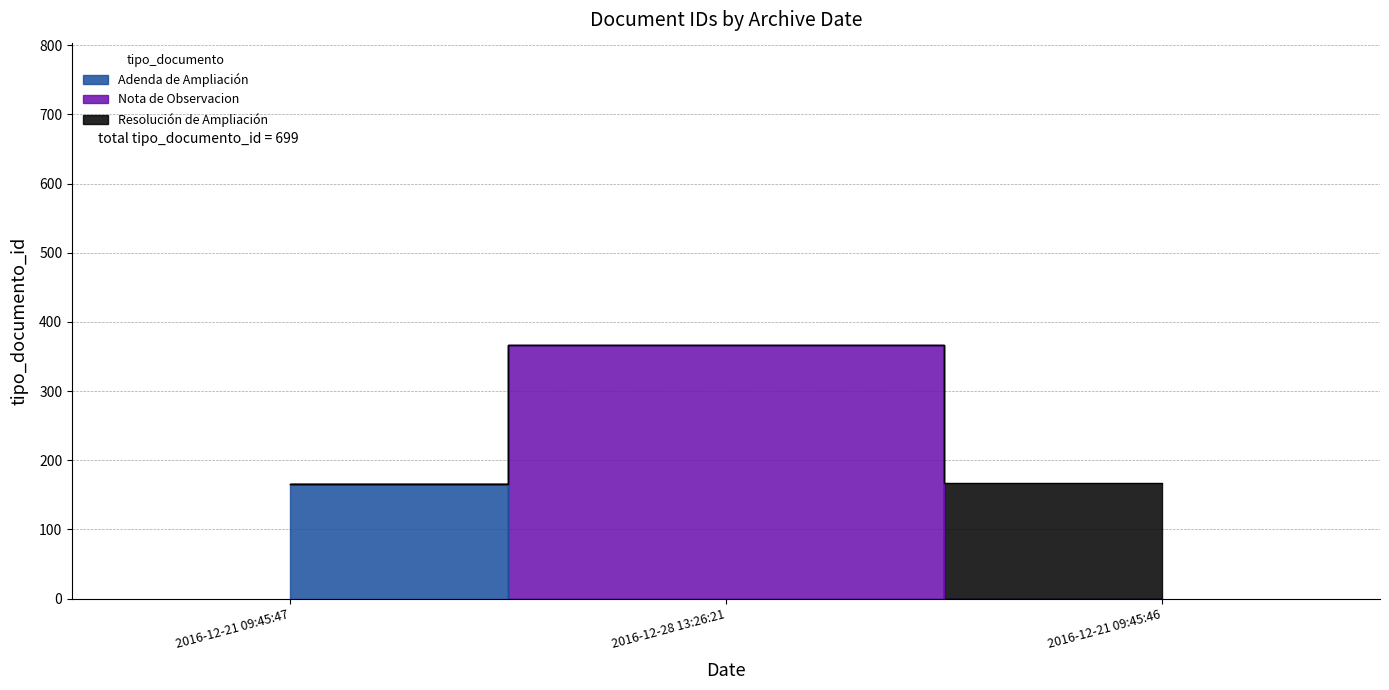

List the labels in order of value, smallest first.

2016-12-21 09:45:47, 2016-12-21 09:45:46, 2016-12-28 13:26:21